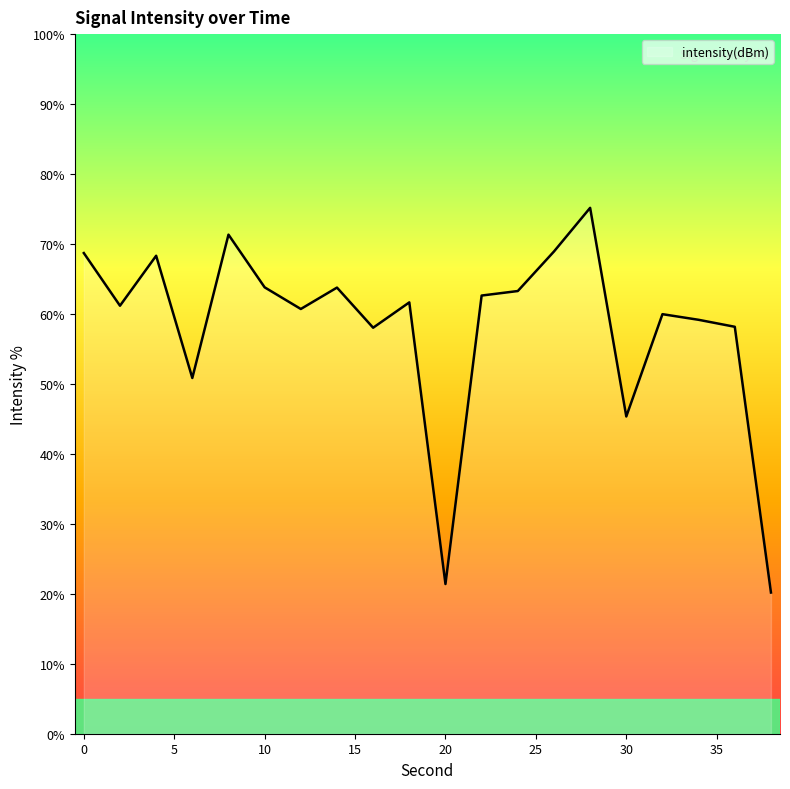

What is the maximum value shown in the chart?

75.2